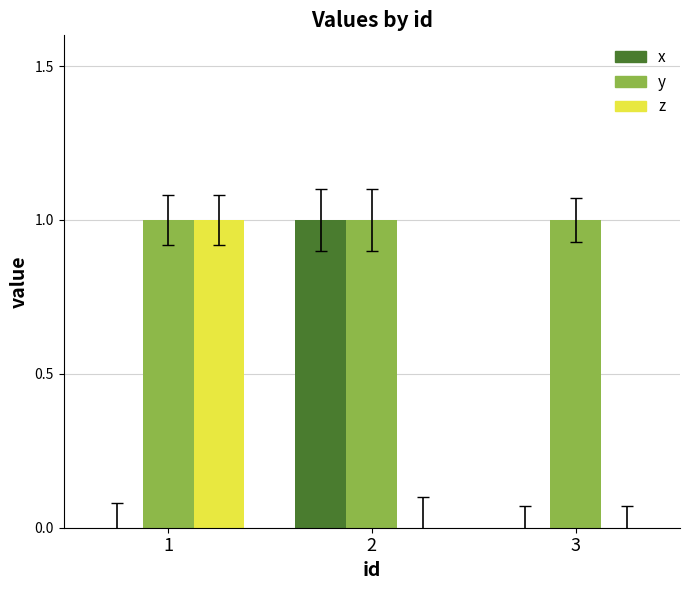

Which series has the largest total across all categories?

y